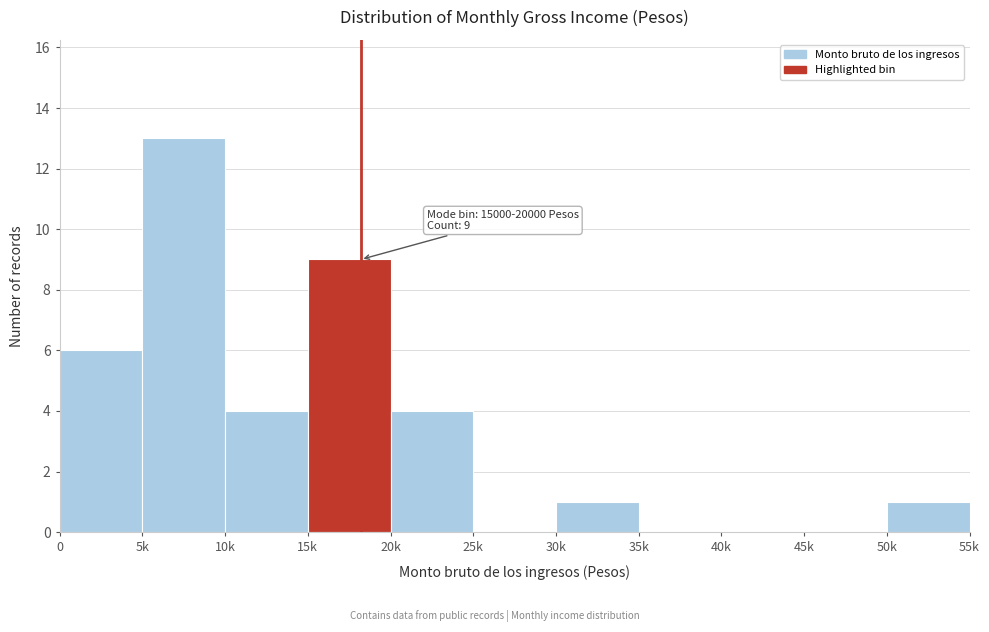

Reading right to left, what are all the values shown in this chart?

50k=1	45k=0	40k=0	35k=0	30k=1	25k=0	20k=4	15k=9	10k=4	5k=13	0=6